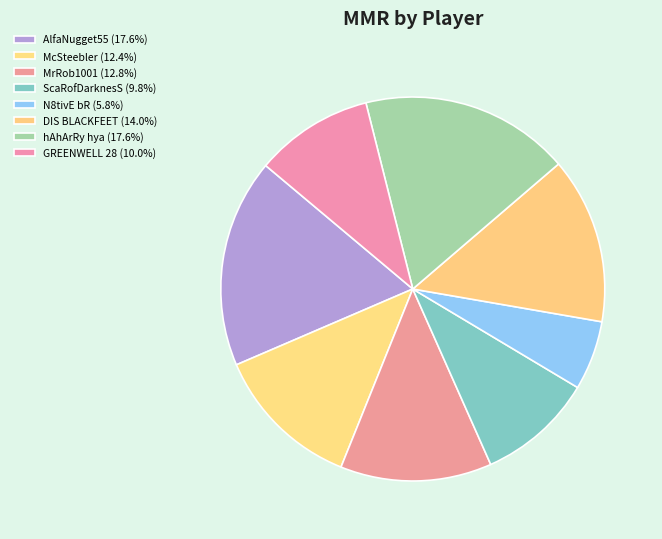

What is the smallest slice in the pie chart?

N8tivE bR